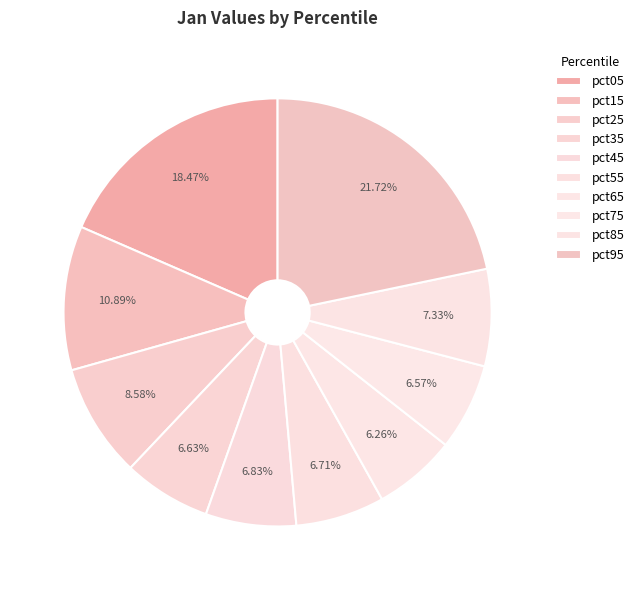

Is pct95 the majority of the pie?

No